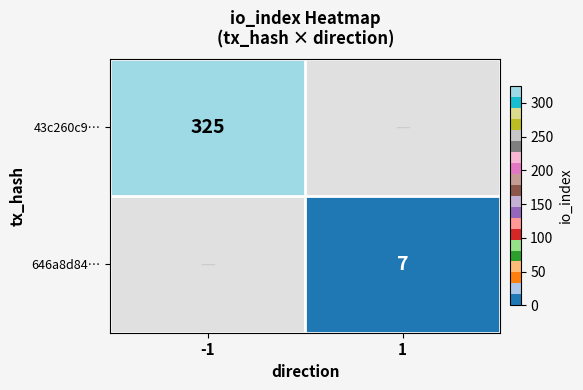

The value of 43c260c9… at -1 is 152. True or false?

False